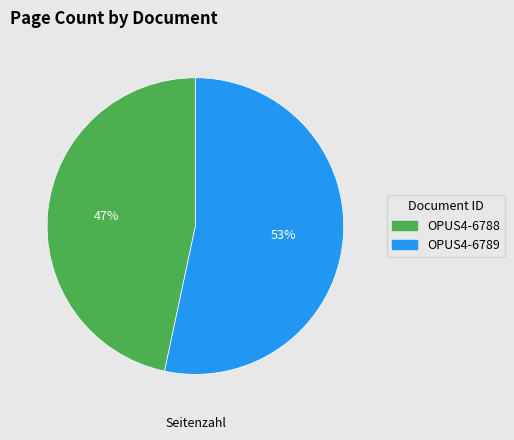

Is the sum of OPUS4-6789 and OPUS4-6788 greater than half?

Yes